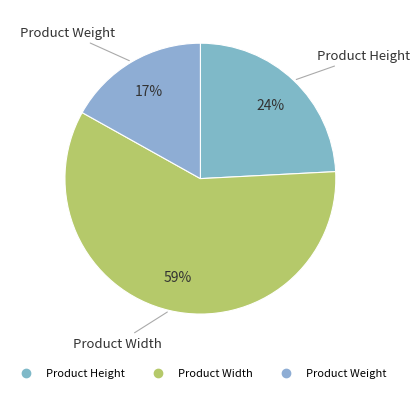

Between Product Height and Product Weight, which is larger?

Product Height